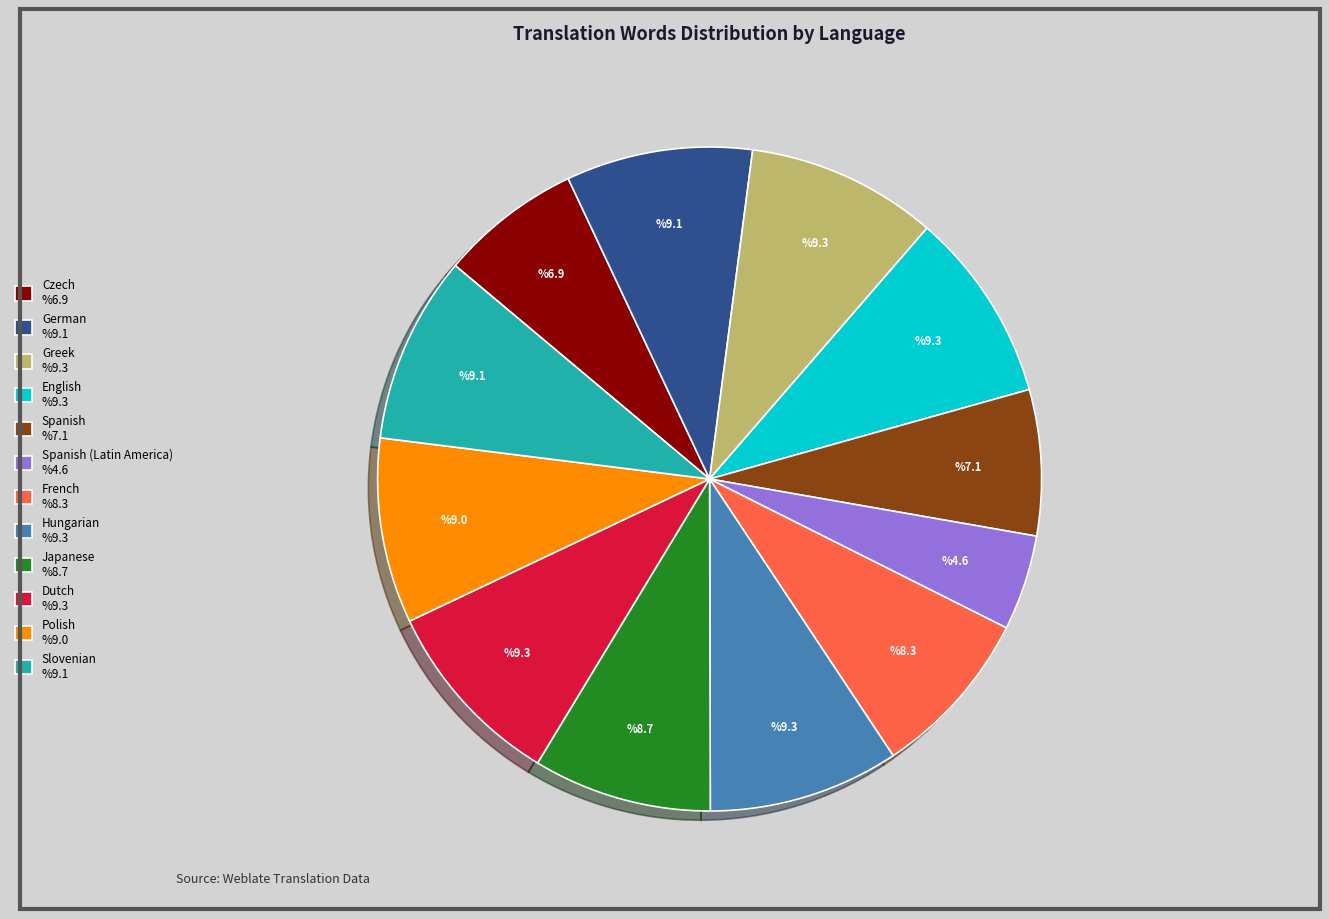

How many slices are in this pie chart?

12